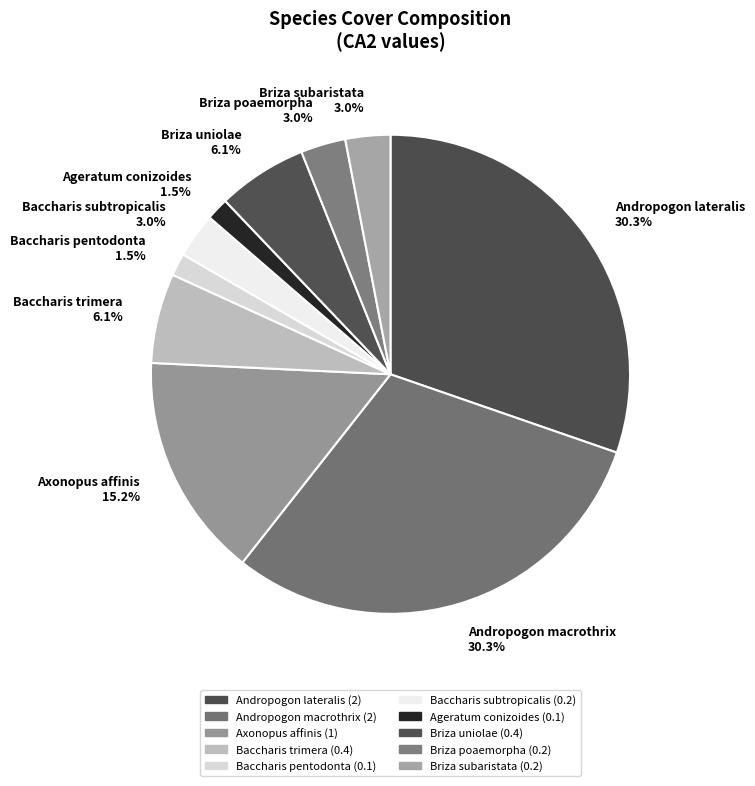

Is the sum of Baccharis pentodonta and Baccharis trimera greater than half?

No